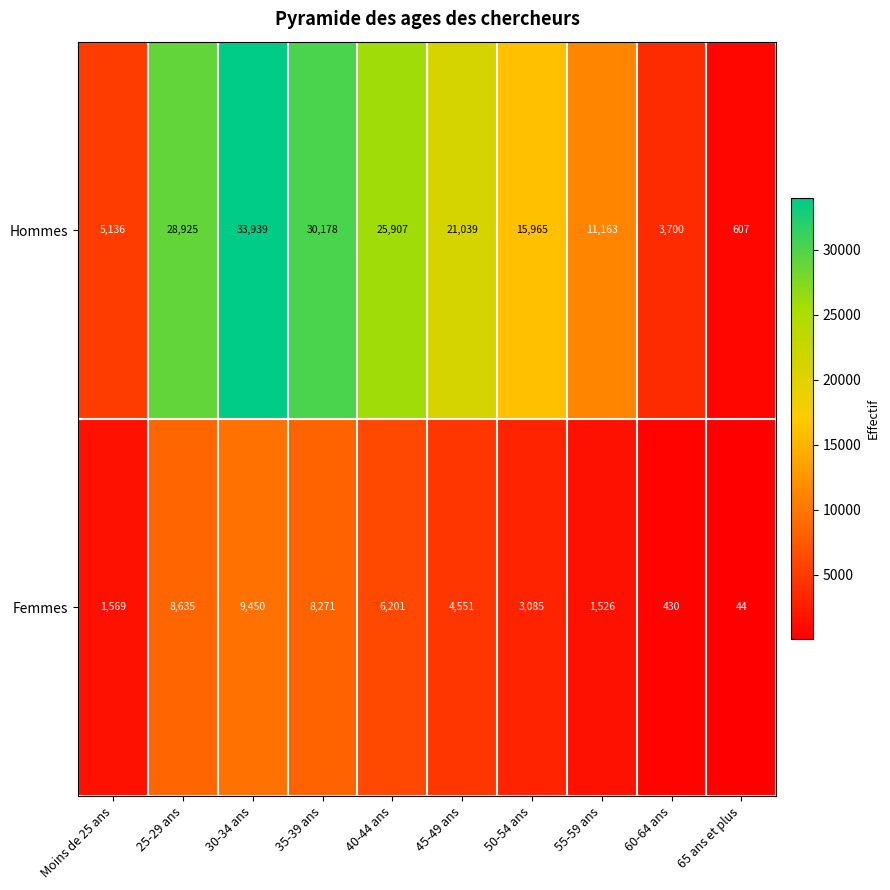

True or false: Femmes has a value of 2161 at 55-59 ans.

False